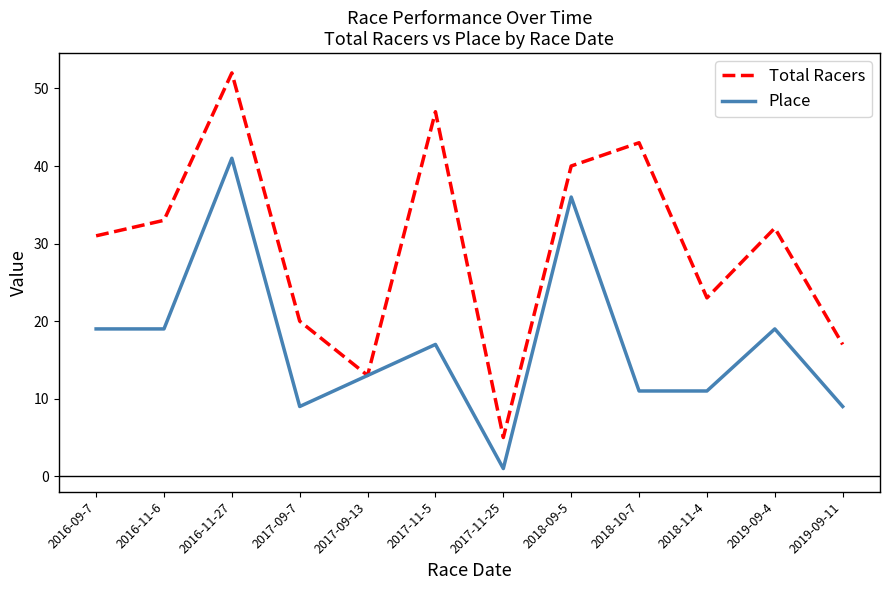

Rank the series at 2017-11-5 from highest to lowest value.

Total Racers, Place